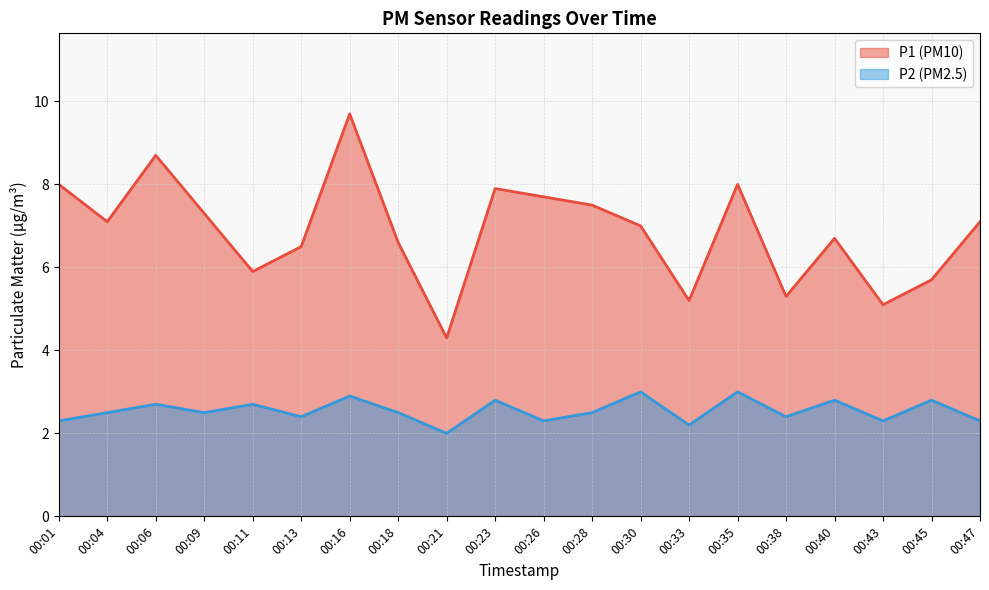

Which category has the lowest value in the P1 series?

00:21